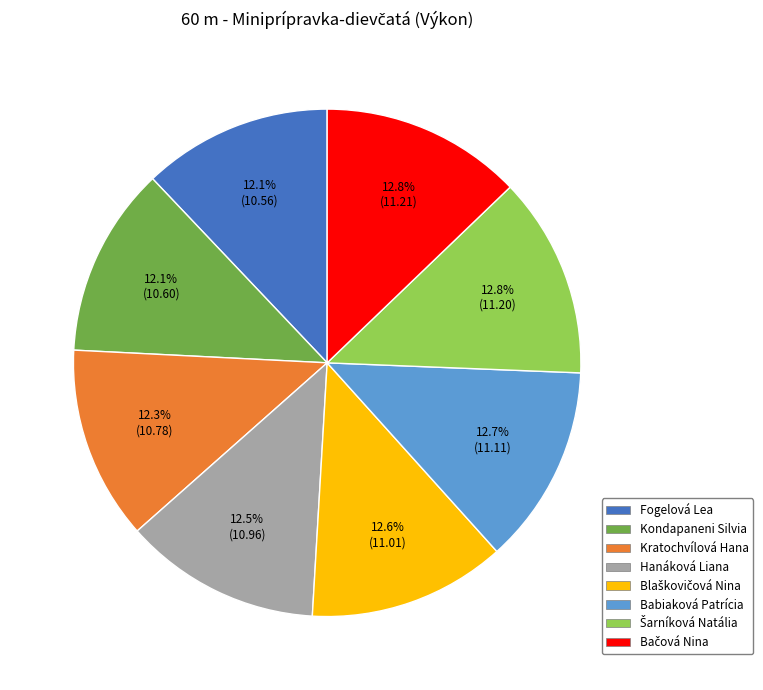

Does Fogelová Lea account for over 50% of the chart?

No